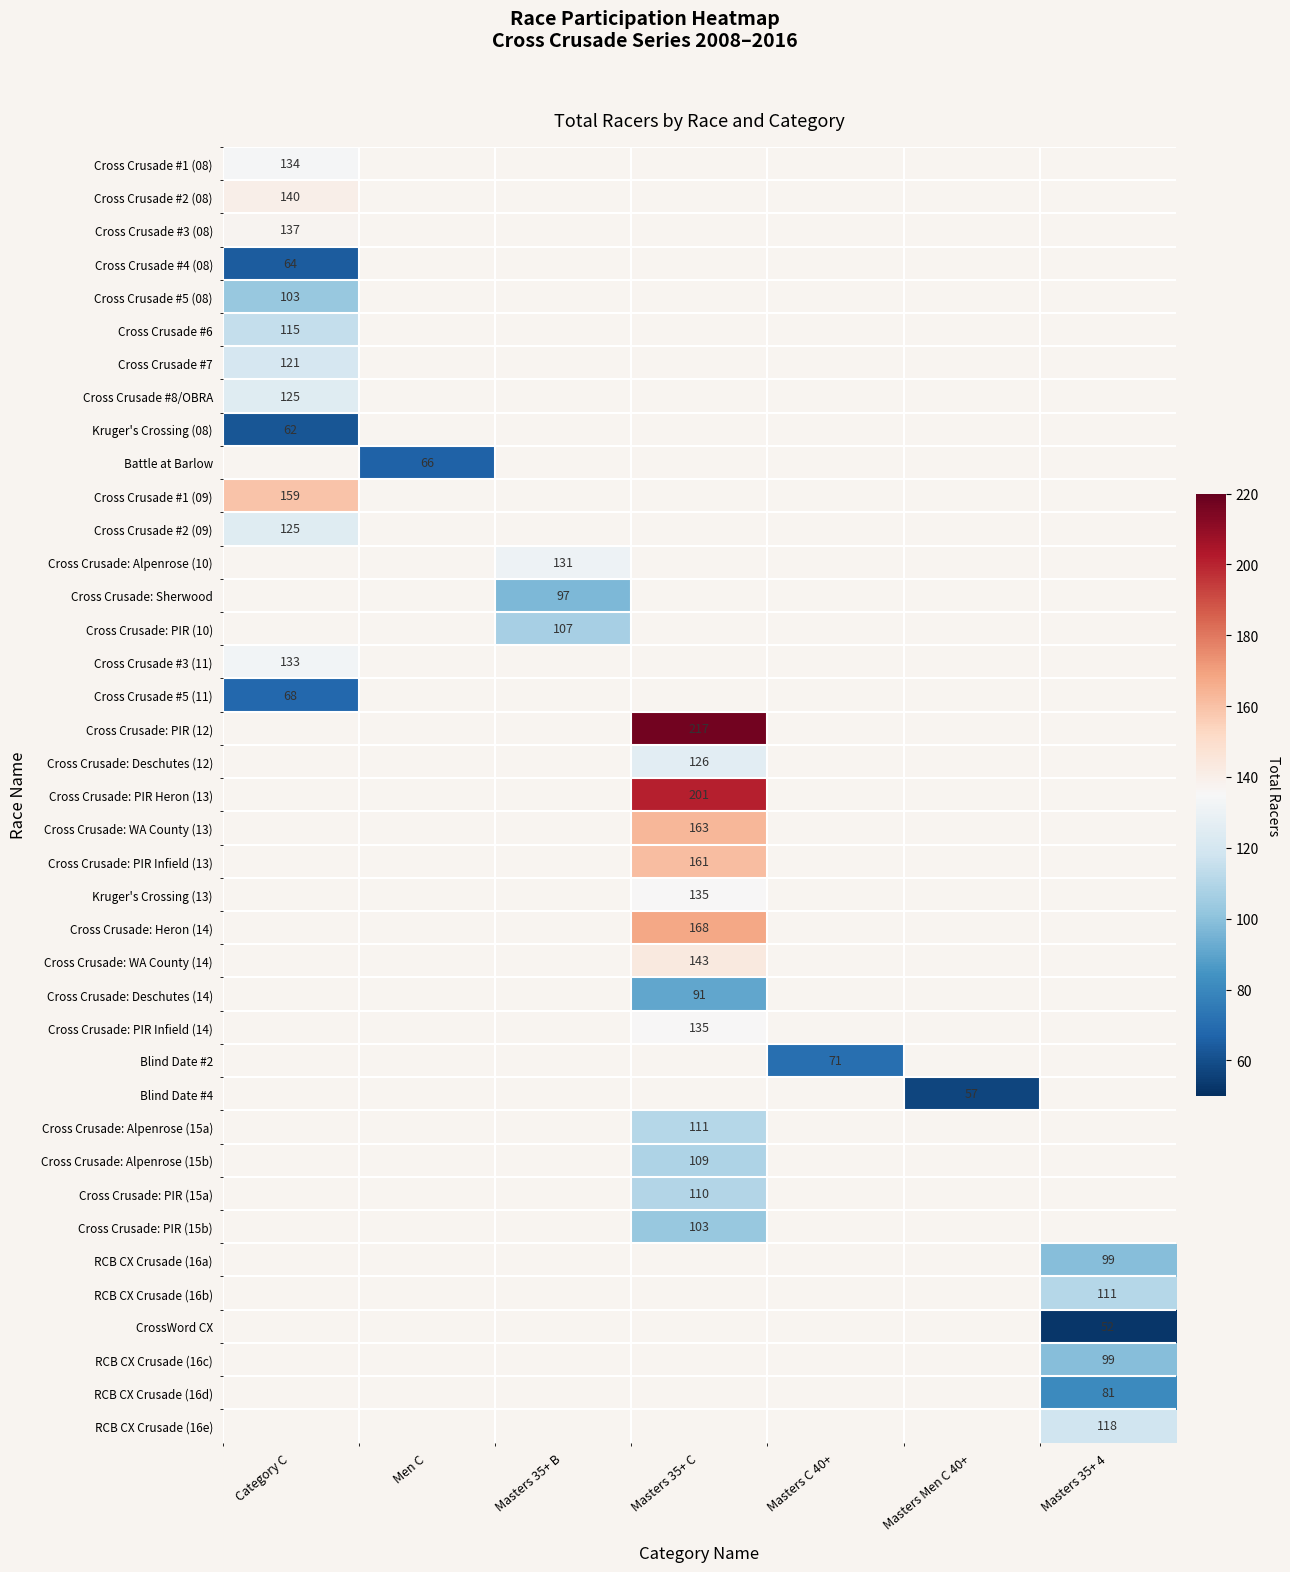

What is the maximum value shown in the chart?

217.0